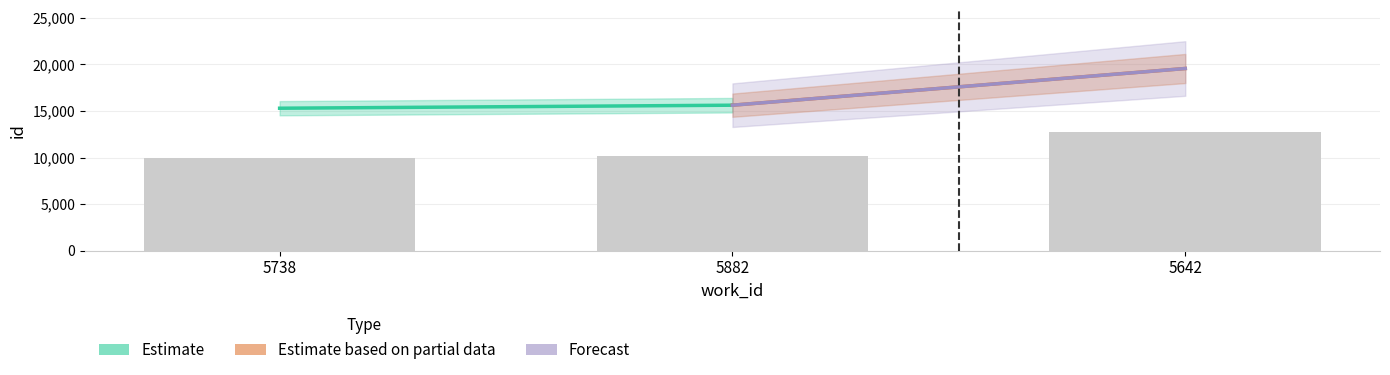

What is the greatest value displayed?

12719.9